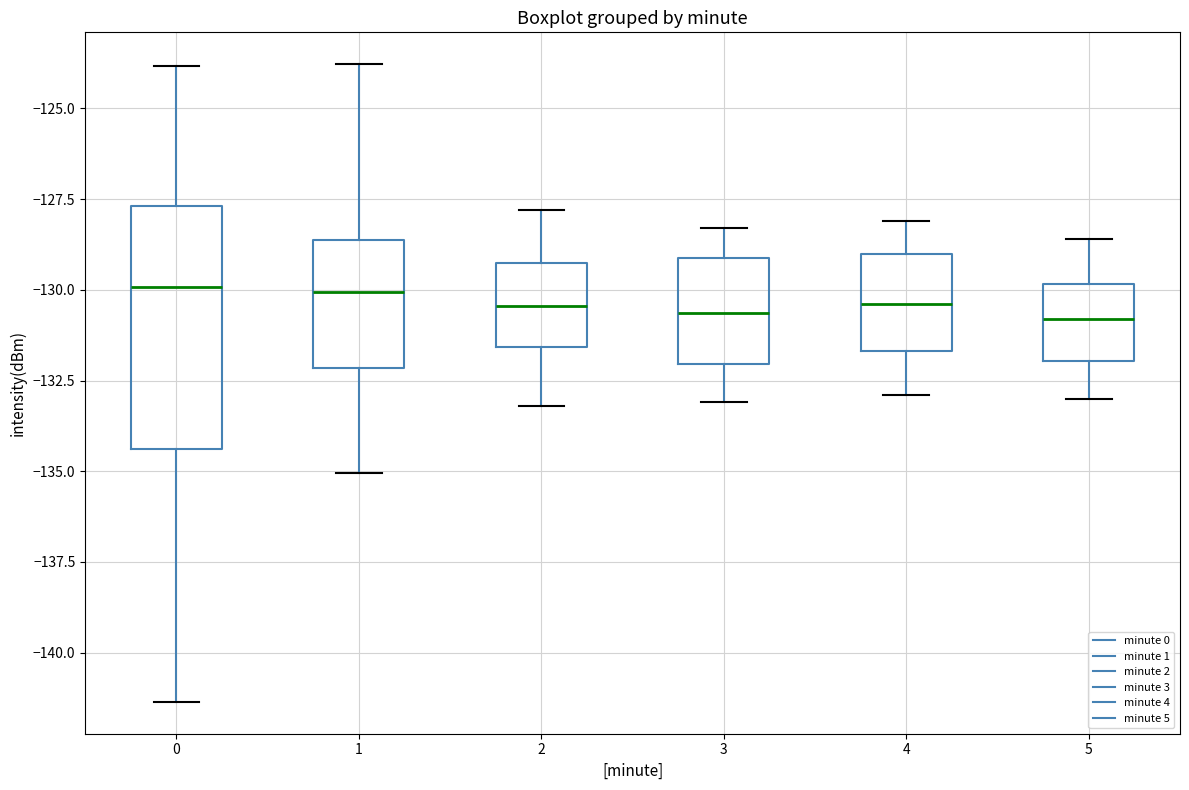

Where is the lower edge of the box at x = 5 on the y-axis? The values are not printed on the chart, so give them approximately, as read against the axis.

-132.0